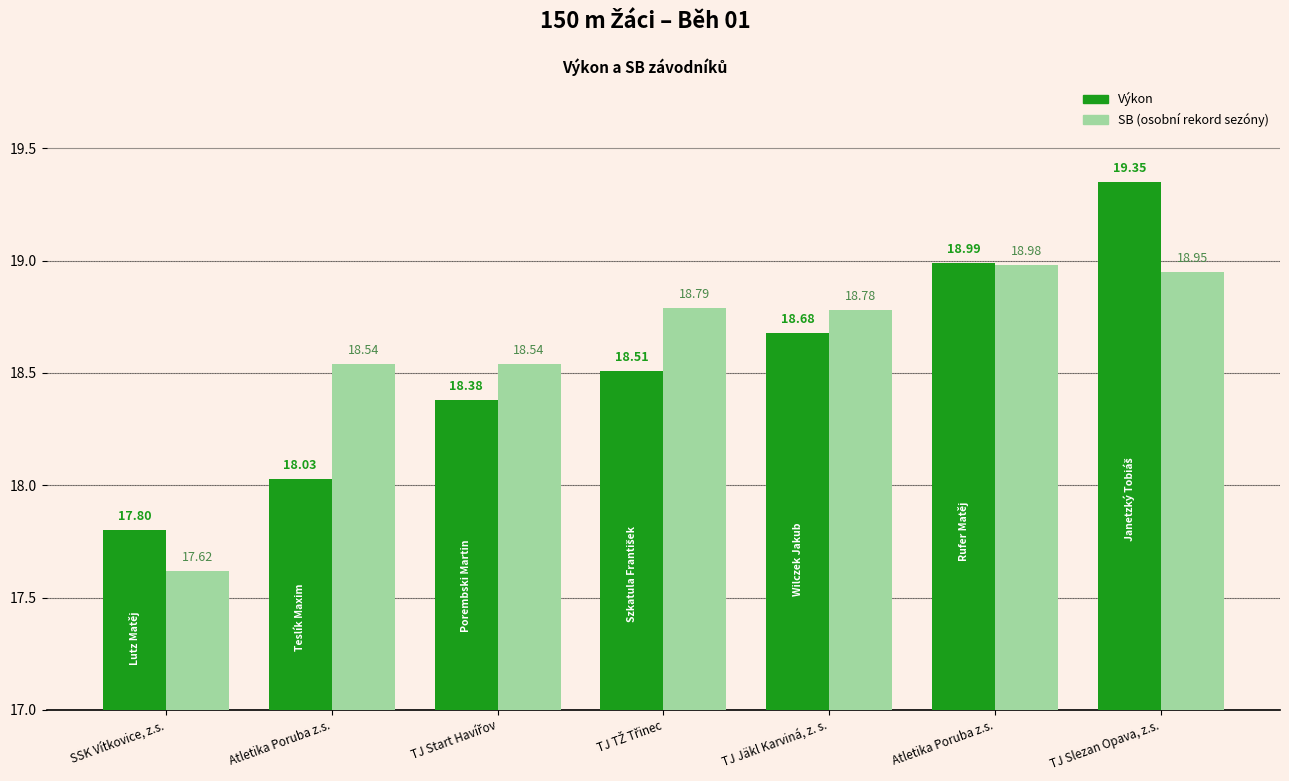

Reading left to right, extract all data points from this chart.

Výkon: 17.8	18.0	18.4	18.5	18.7	19.0	19.4
SB: 17.6	18.5	18.5	18.8	18.8	19.0	18.9